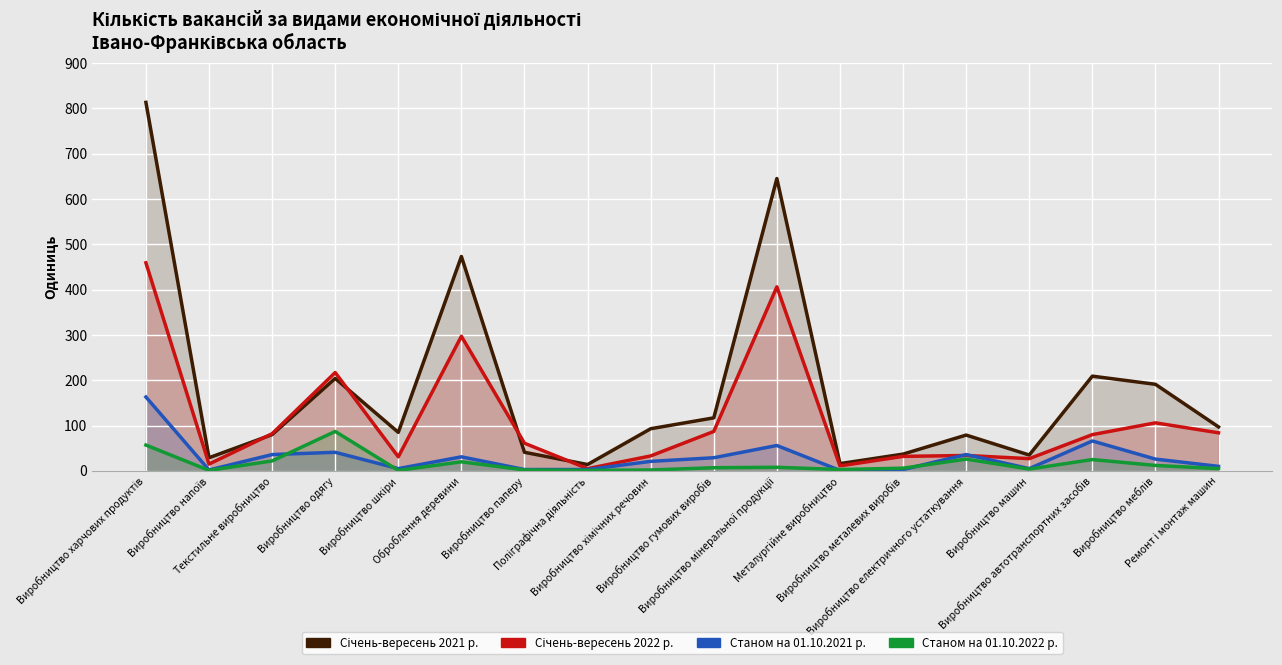

Between which two adjacent categories do Станом на 01.10.2022 р. and Станом на 01.10.2021 р. first intersect?

Текстильне виробництво and Виробництво одягу